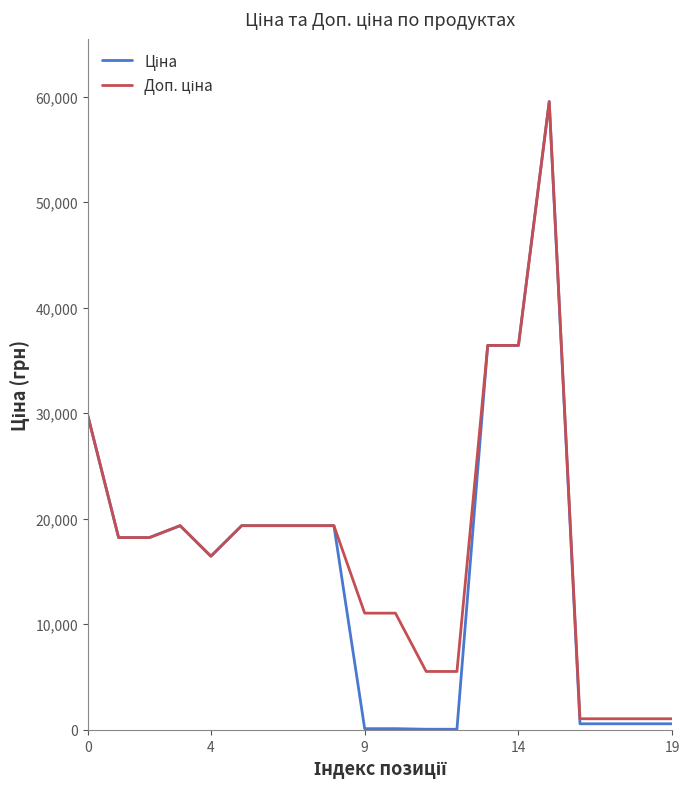

What is the maximum value shown in the chart?

59523.0